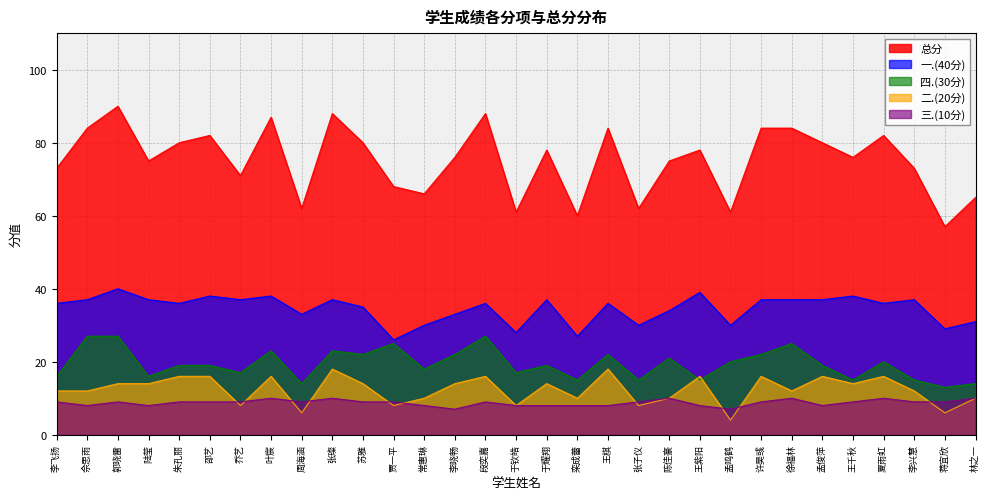

What is the sum of all 三.(10分) values?

272